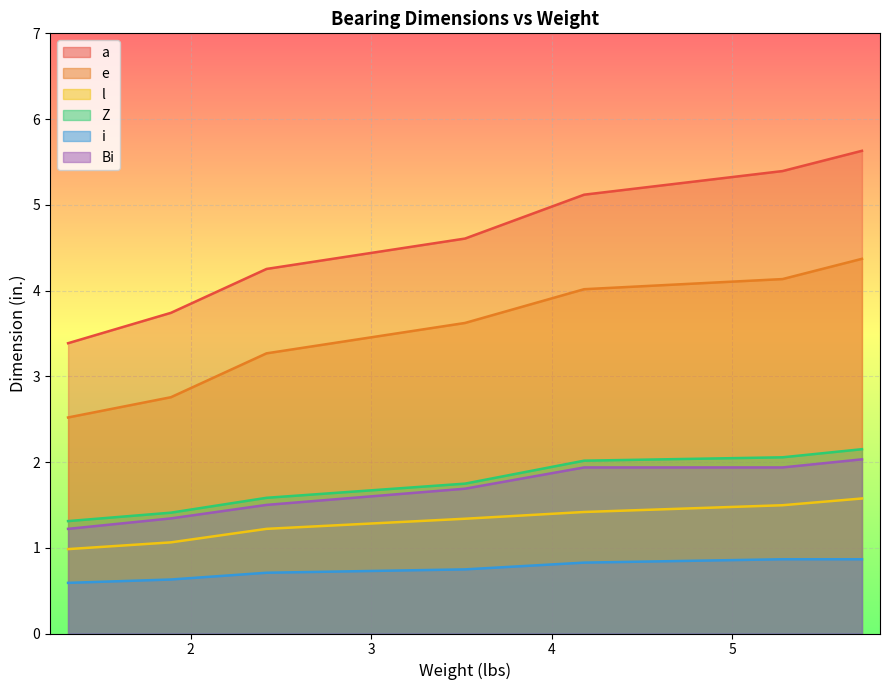

At which category is the sum across all series the highest?

5.72